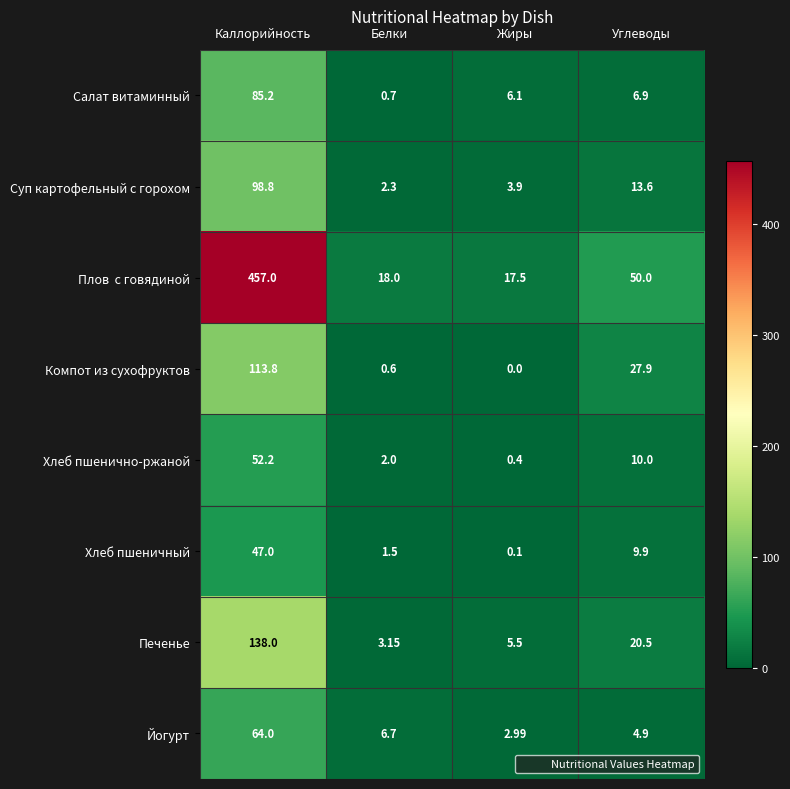

At which category is the sum across all series the highest?

Каллорийность